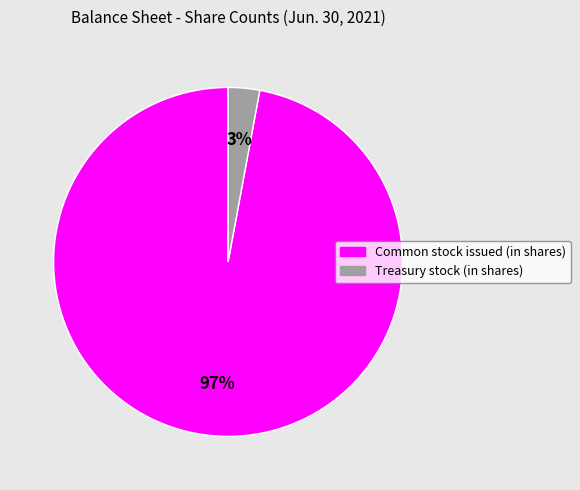

The Treasury stock (in shares) slice represents 3% of the pie. True or false?

True